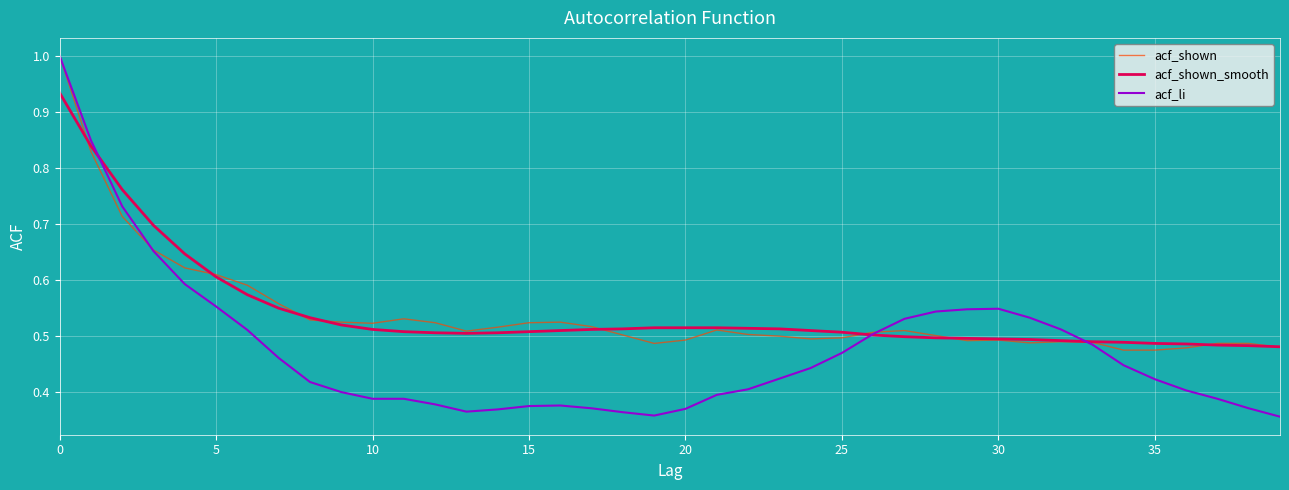

How many lines are shown in the chart?

3